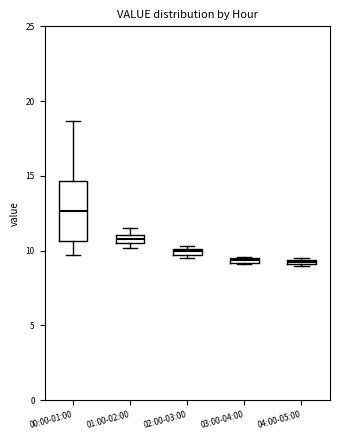

Where is the lower edge of the box for 04:00-05:00 on the y-axis? The values are not printed on the chart, so give them approximately, as read against the axis.

9.0